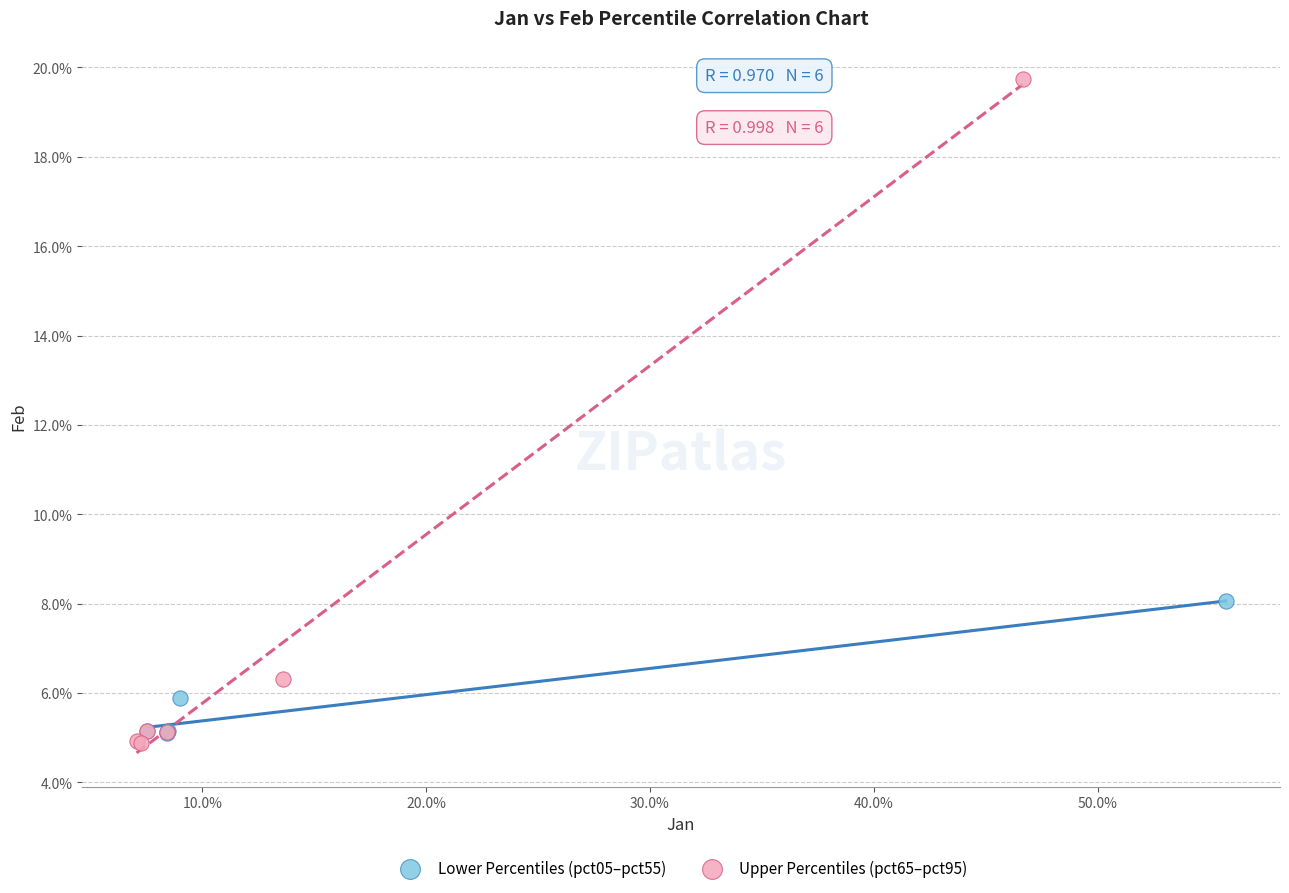

Which series contains the lowest Y value?

Upper Percentiles (pct65–pct95)